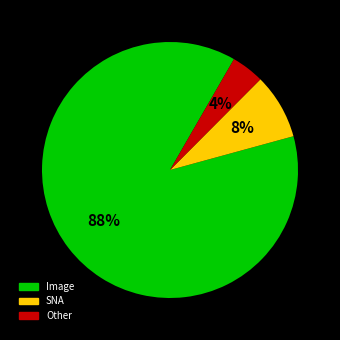

Count the number of slices in the pie.

3